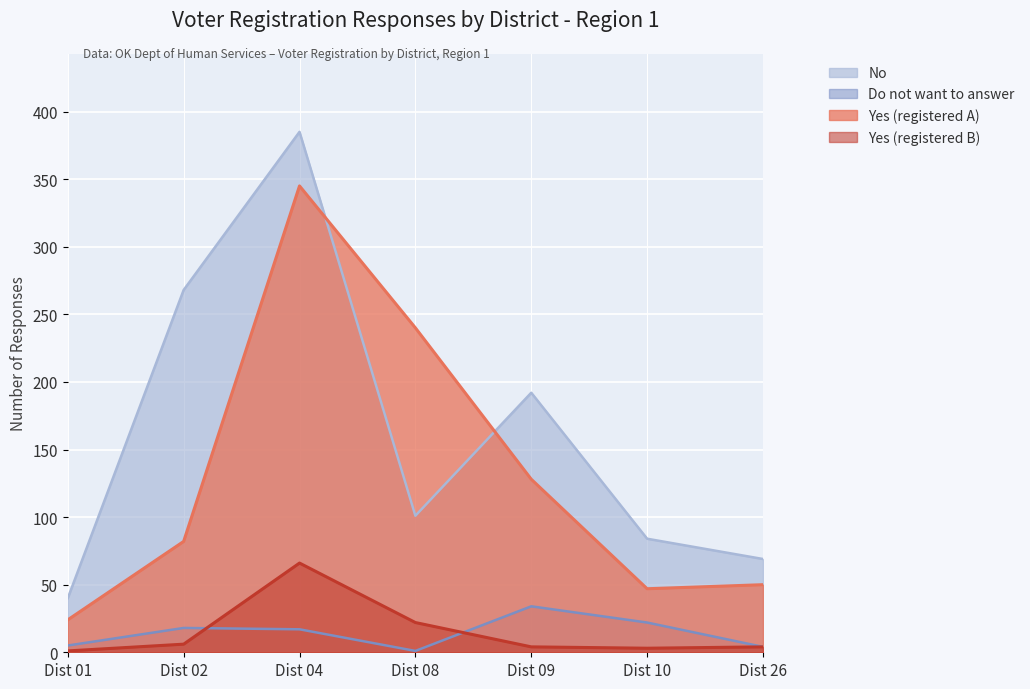

Between Dist 26 and Dist 02, which is larger?

Dist 02